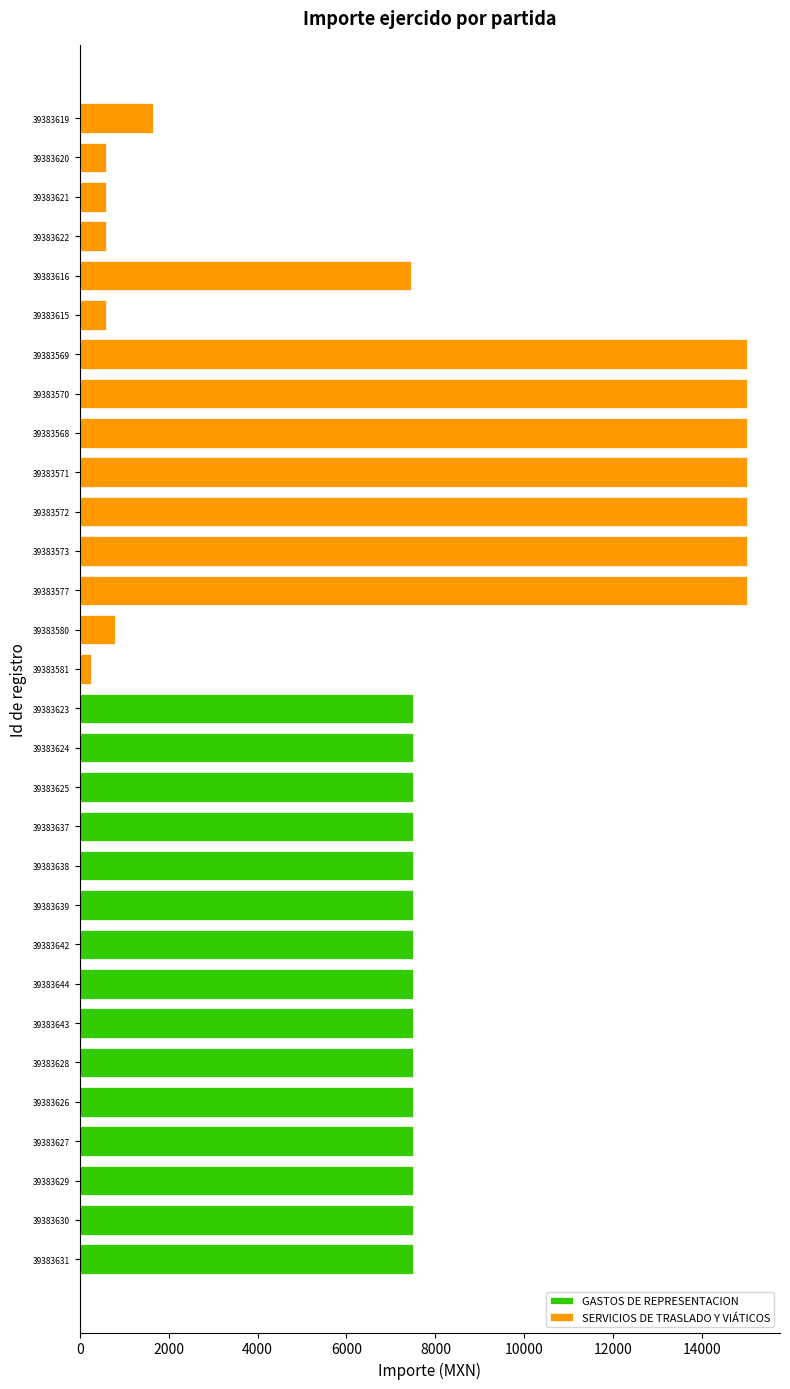

Reading right to left, list all the values displayed in this chart.

SERVICIOS DE TRASLADO Y VIÁTICOS: 14=256	13=800	12=15000	11=15000	10=15000	9=15000	8=15000	7=15000	6=15000	5=600	4=7455	3=600	2=600	1=600	0=1640
GASTOS DE REPRESENTACION: 14=7500	13=7500	12=7500	11=7500	10=7500	9=7500	8=7500	7=7500	6=7500	5=7500	4=7500	3=7500	2=7500	1=7500	0=7500